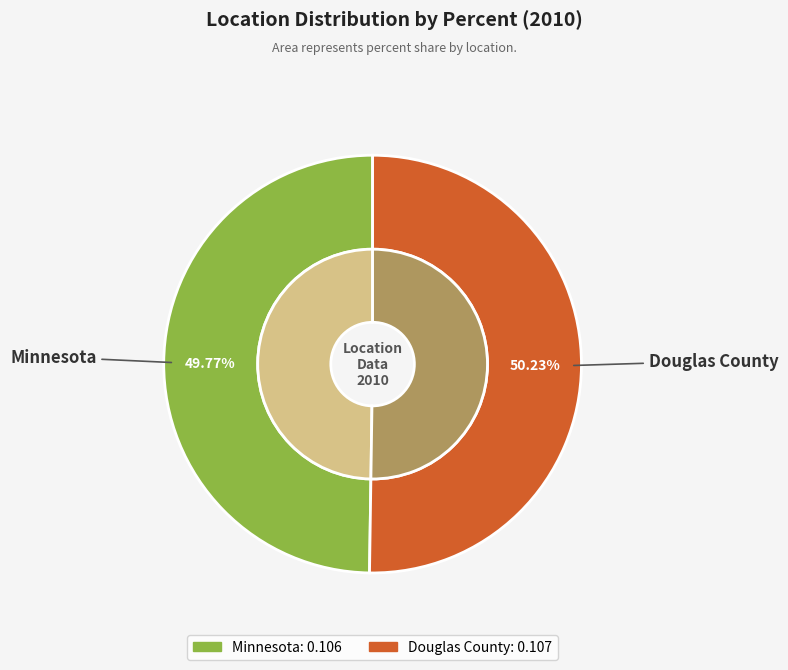

How many slices are in this pie chart?

2